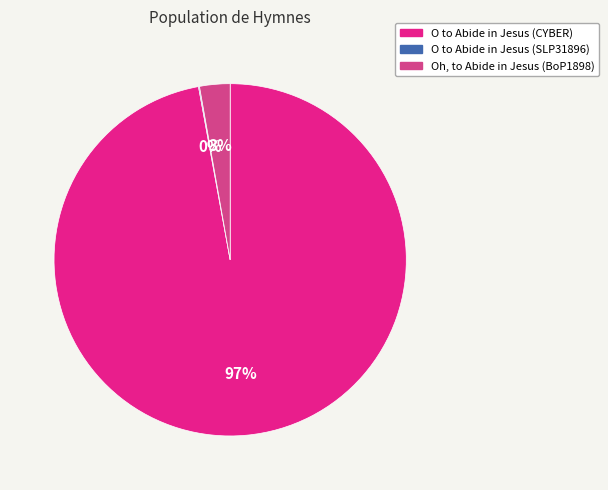

What percentage is the Oh, to Abide in Jesus (BoP1898) slice, to the nearest percent?

3%